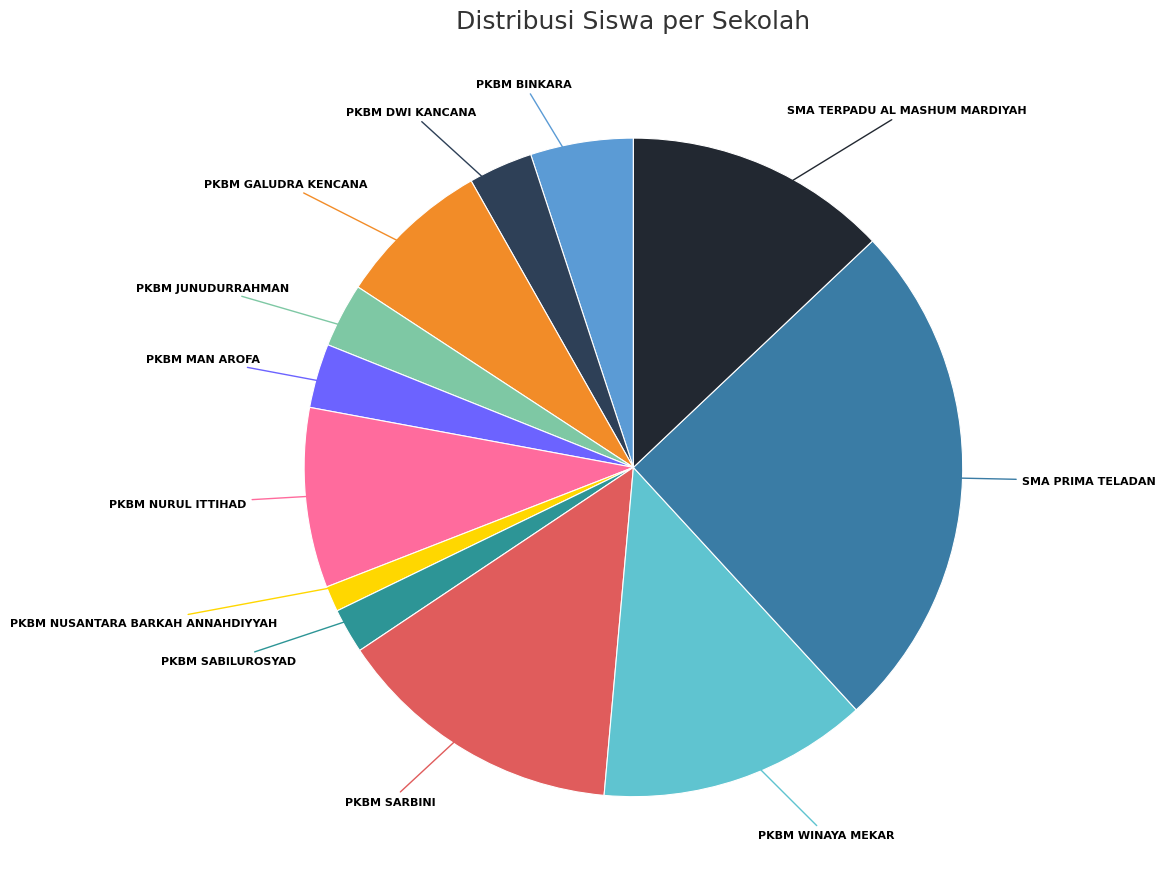

Rank the categories by value from highest to lowest.

SMA PRIMA TELADAN, PKBM SARBINI, PKBM WINAYA MEKAR, SMA TERPADU AL MASHUM MARDIYAH, PKBM NURUL ITTIHAD, PKBM GALUDRA KENCANA, PKBM BINKARA, PKBM DWI KANCANA, PKBM JUNUDURRAHMAN, PKBM MAN AROFA, PKBM SABILUROSYAD, PKBM NUSANTARA BARKAH ANNAHDIYYAH